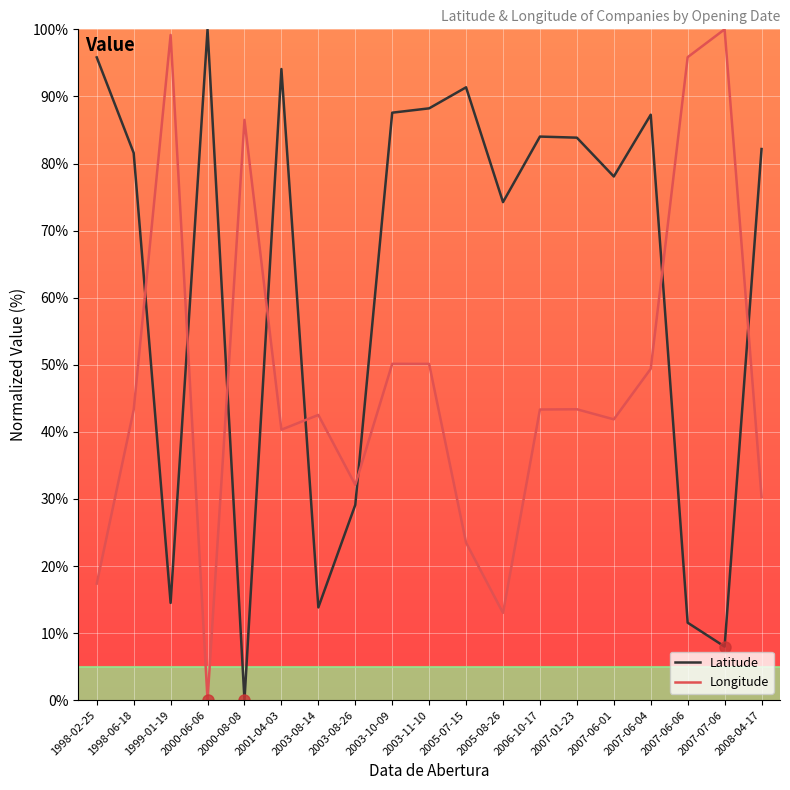

What is the difference between the Latitude values at 1998-02-25 and 2007-06-04?

8.5